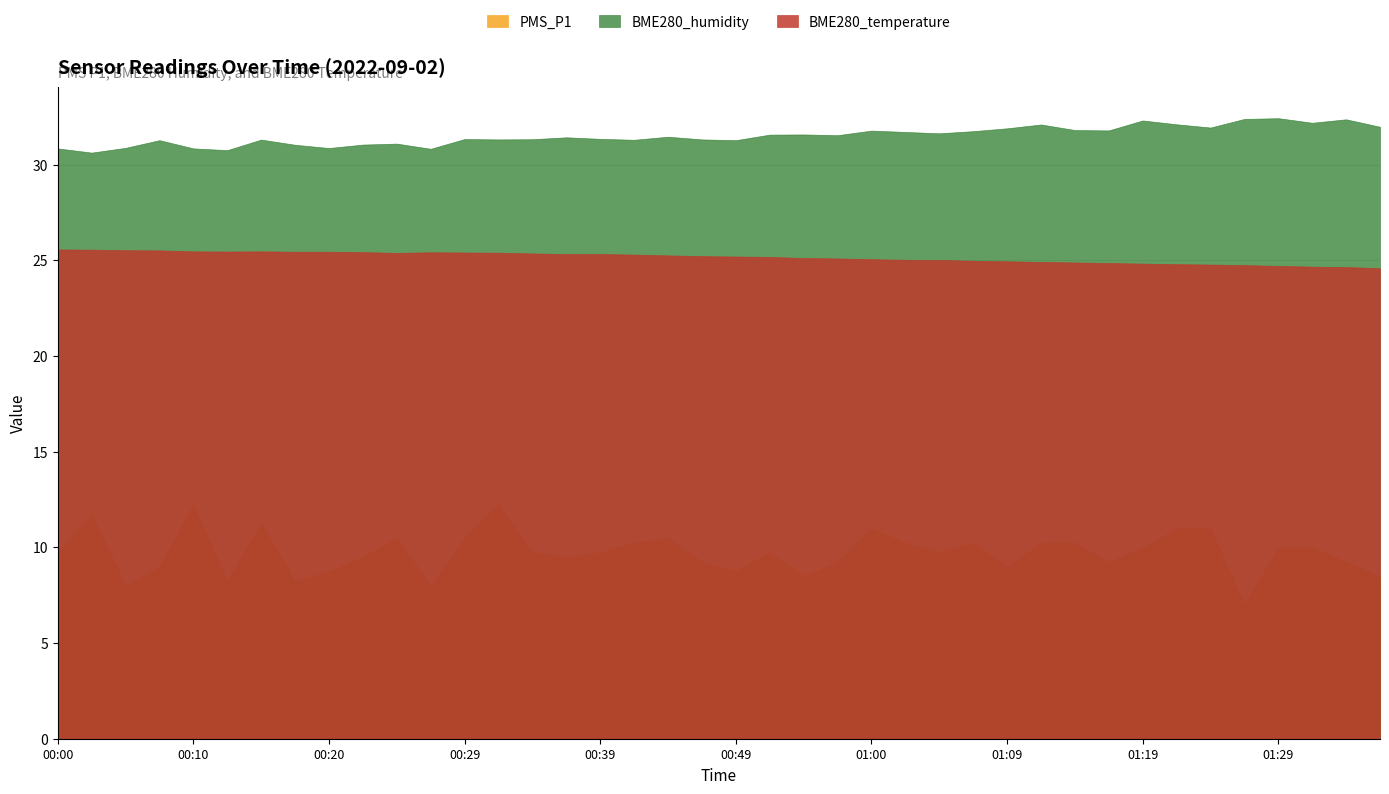

True or false: BME280_humidity and PMS_P1 intersect in this chart.

False